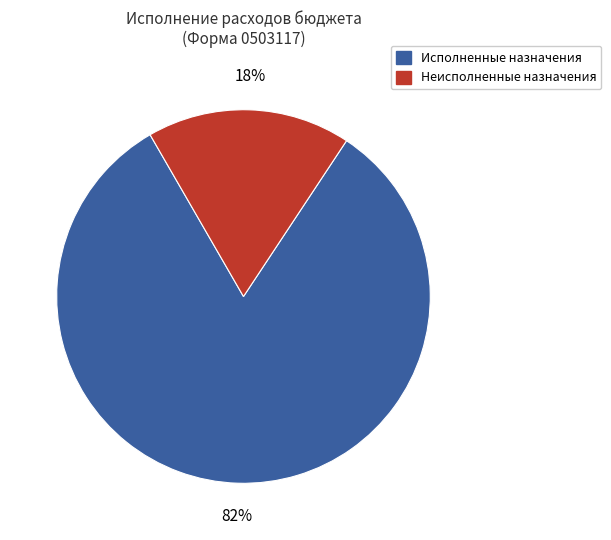

Is there any slice that represents more than half of the pie?

Yes